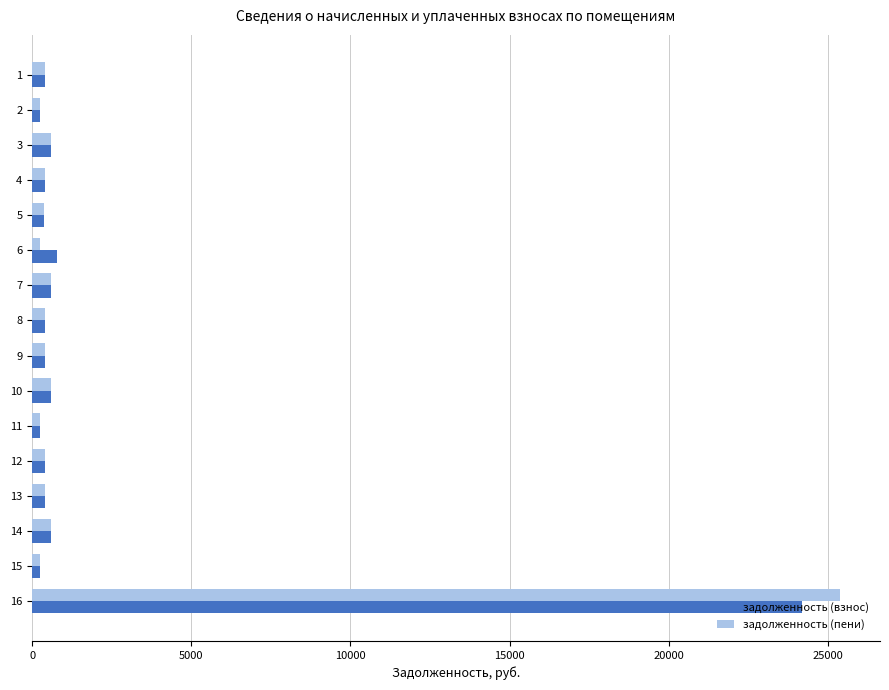

List the series in order of their peak value, lowest first.

задолженность (взнос), задолженность (пени)